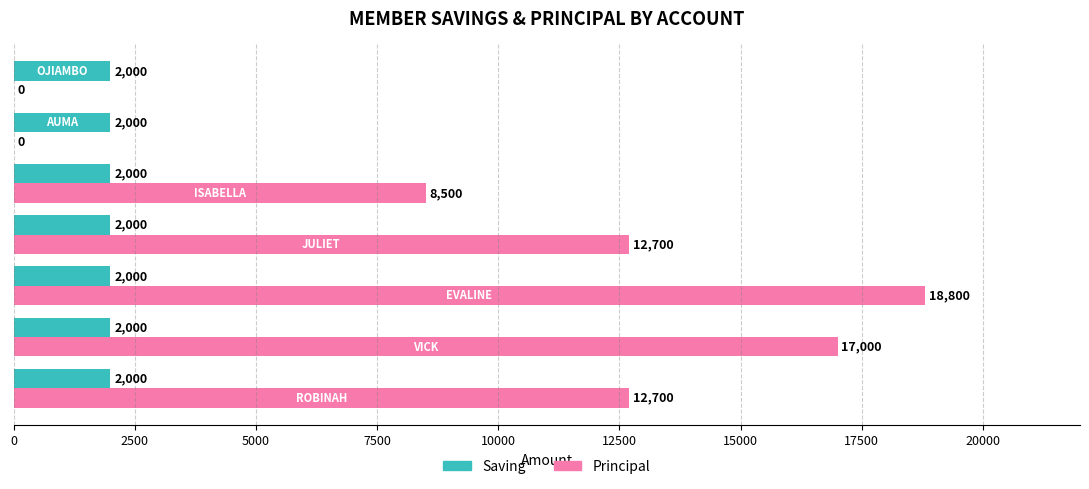

Which series has the largest total across all categories?

Principal